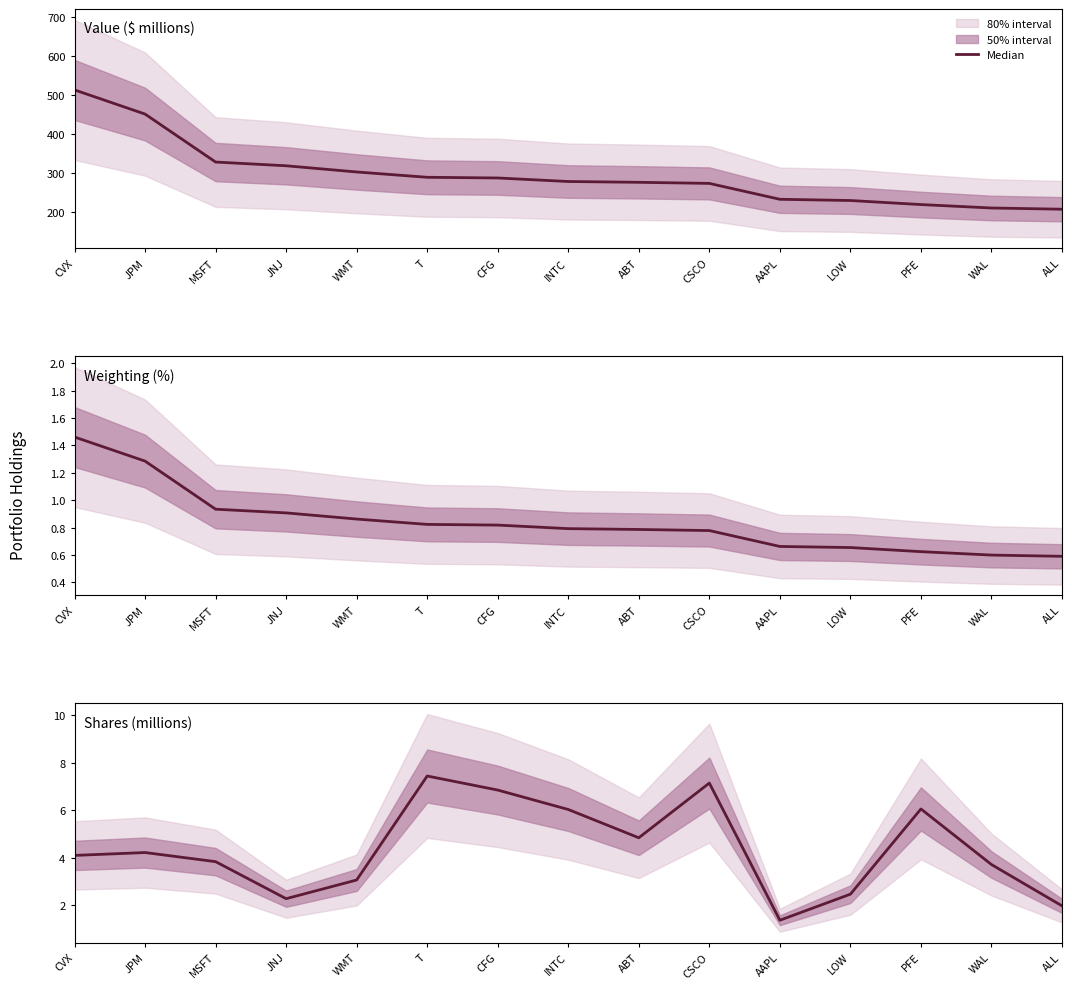

What is the value of the Shares (millions) point at the 8th from the left?

6.0